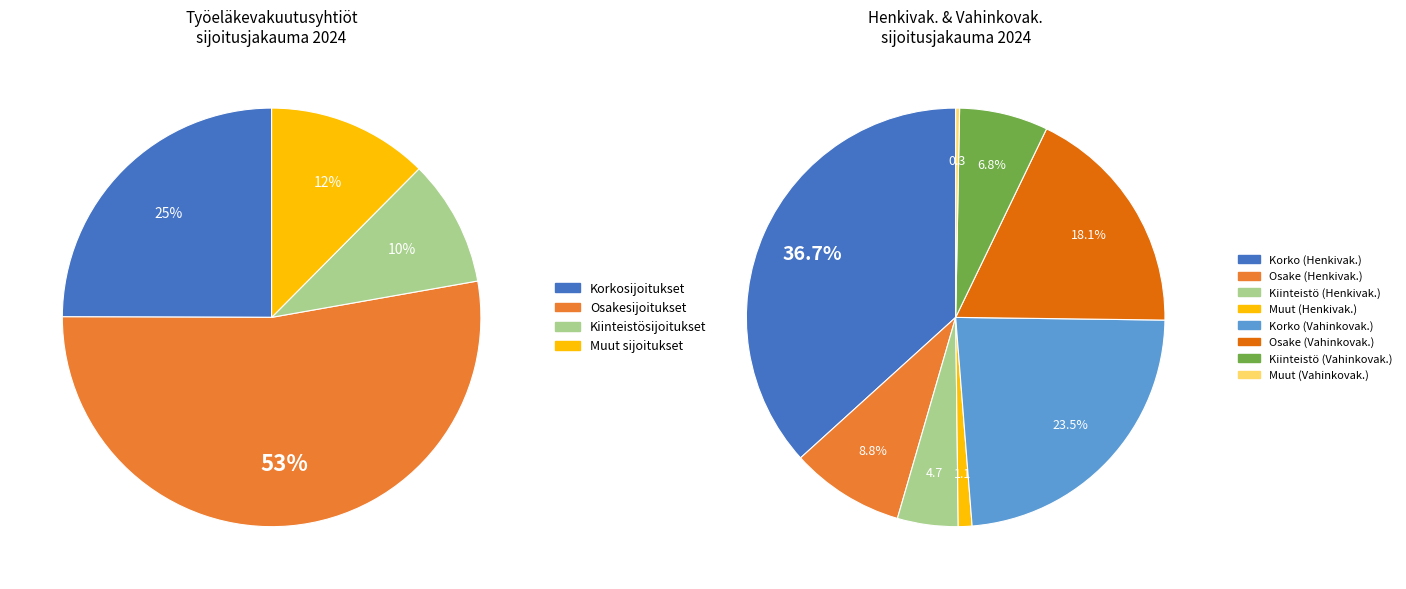

To the nearest percent, what percentage of the pie is Kiinteistösijoitukset?

10%